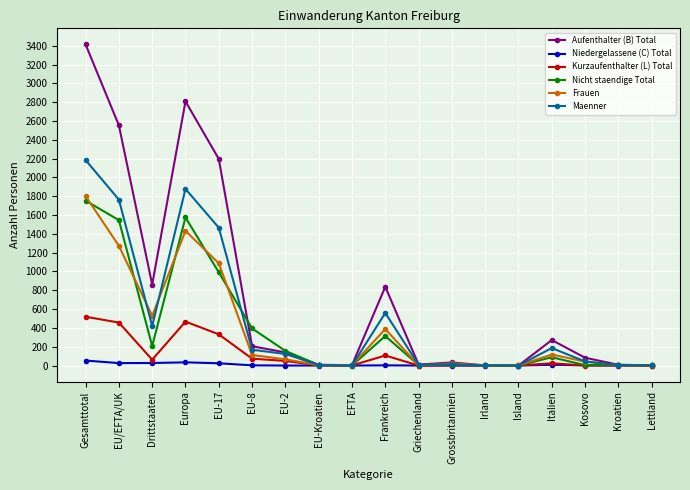

The Aufenthalter (B) Total series shows 486 at Italien. True or false?

False